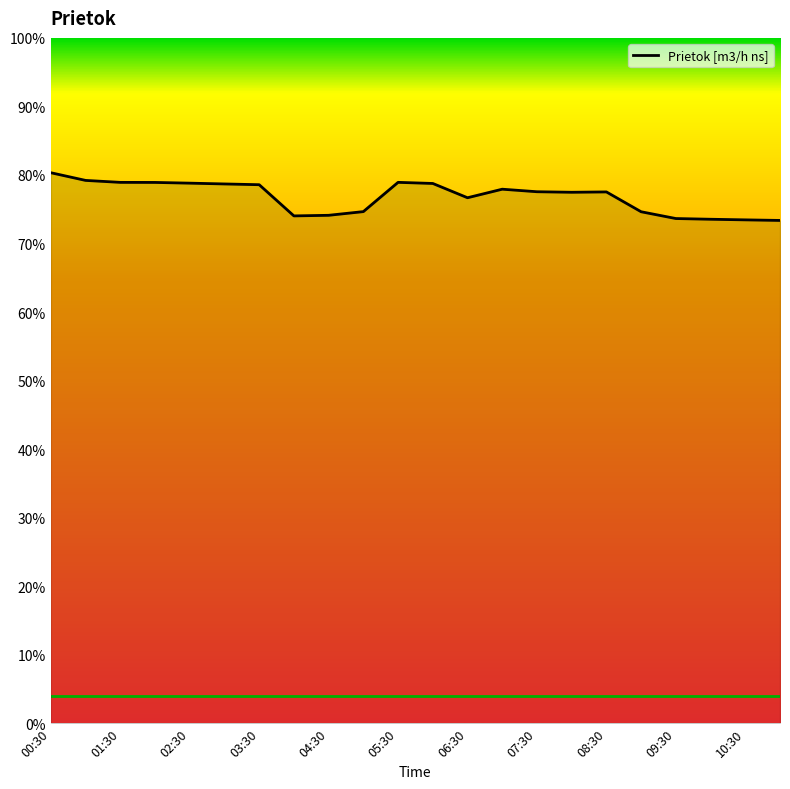

Does the chart display data point markers on the line(s)?

No